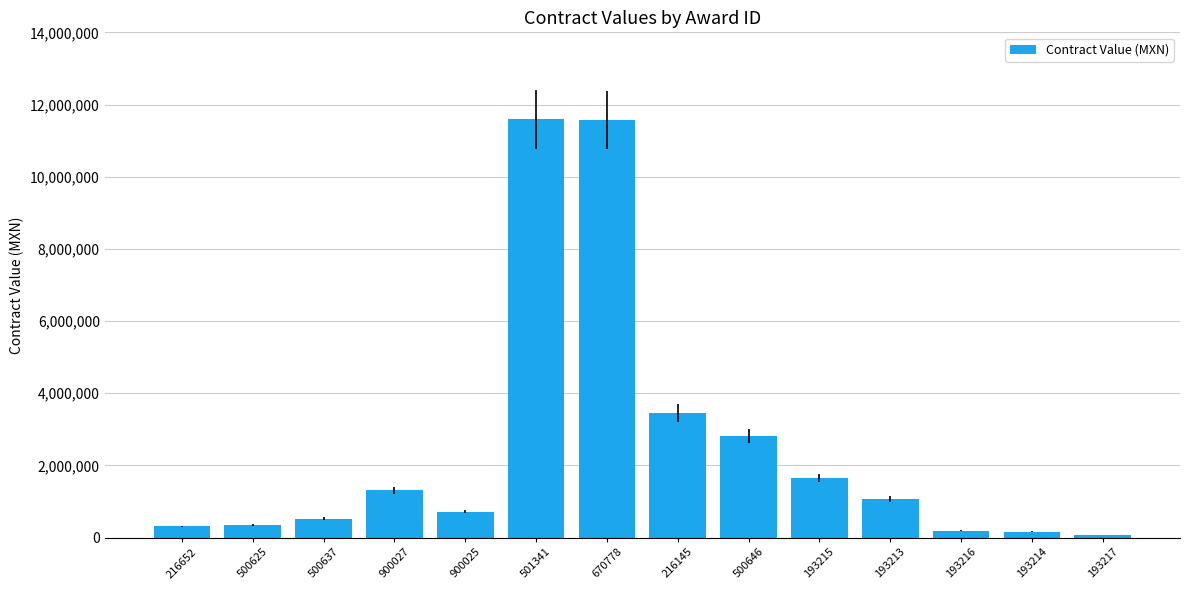

What is the difference between the maximum and minimum values?

11508205.9